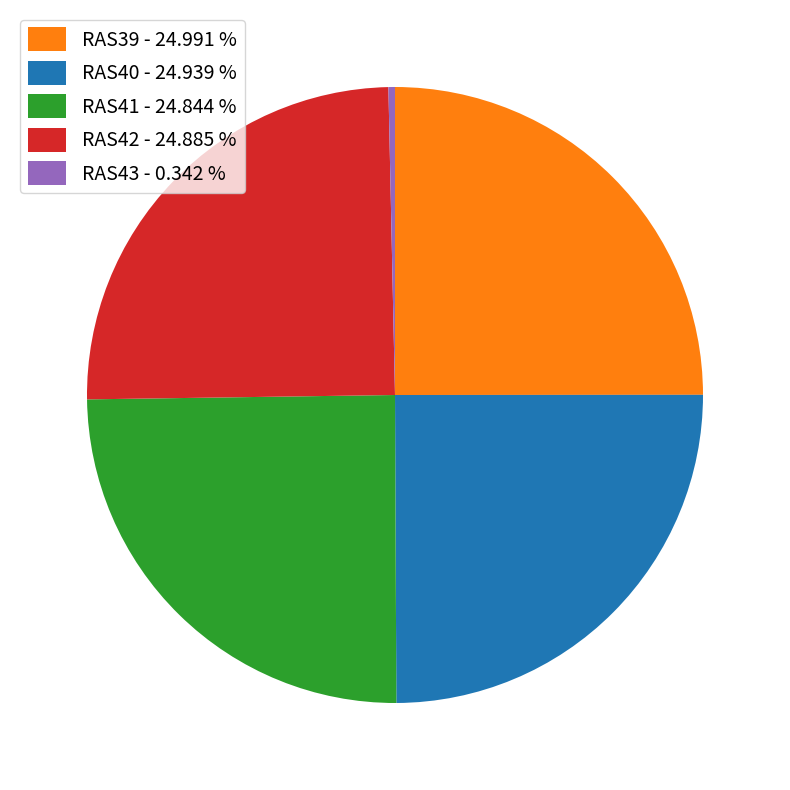

What is the smallest slice in the pie chart?

RAS43